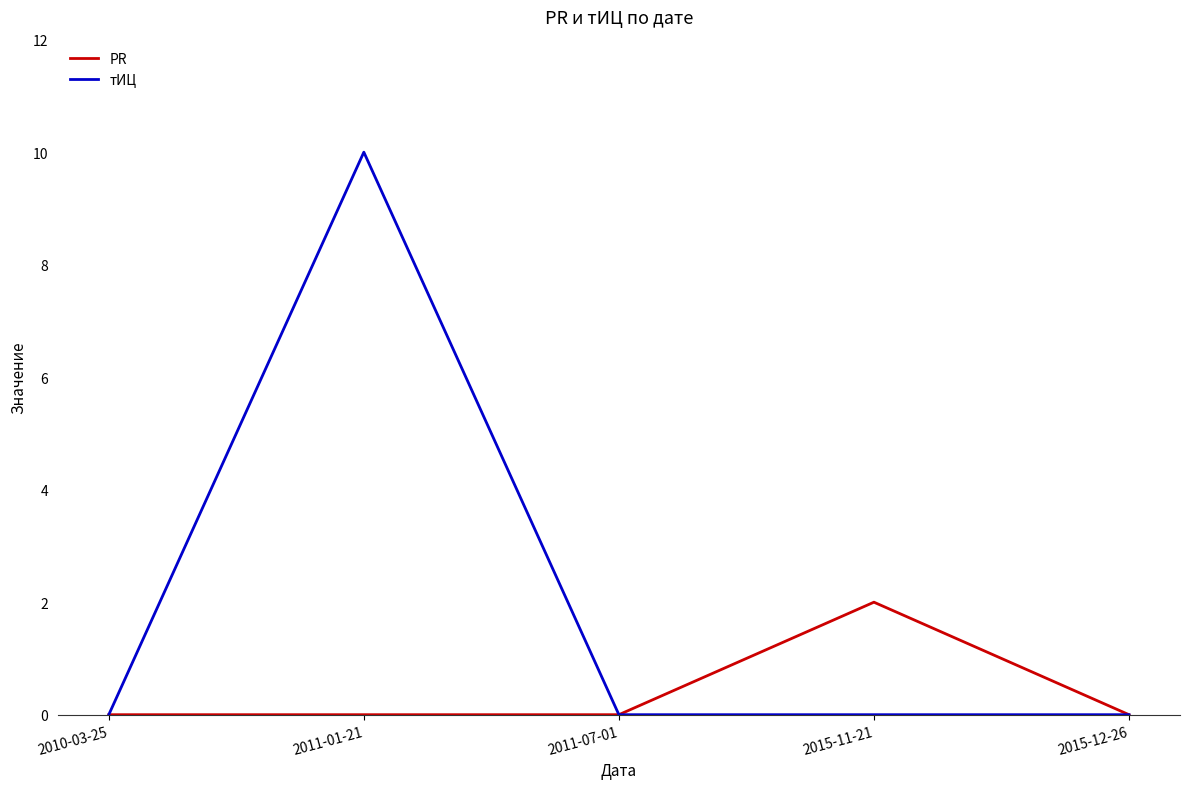

What is the sum of all PR values?

2